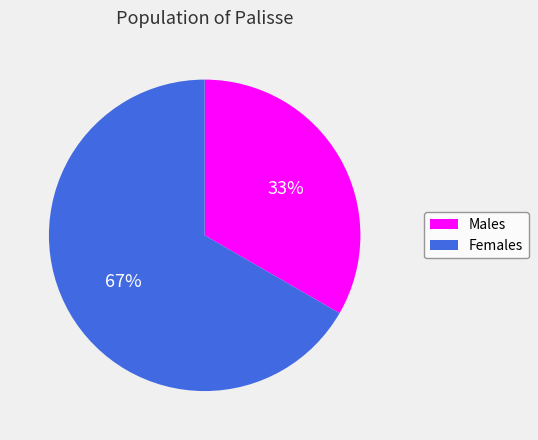

Does any single category account for the majority?

Yes